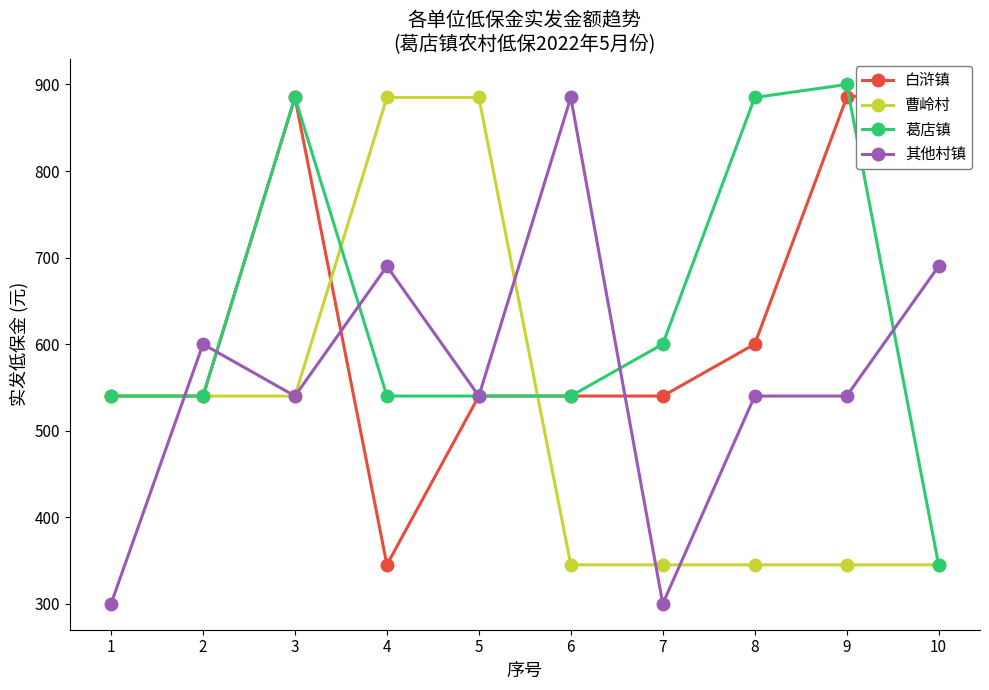

How many 其他村镇 values are between 540 and 690?

7